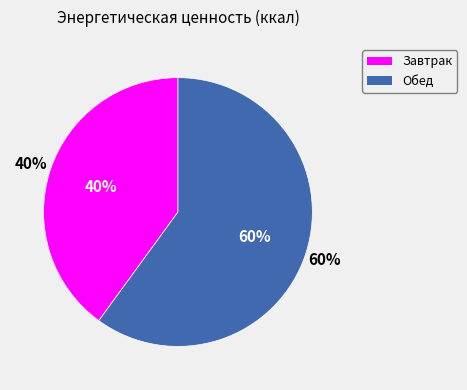

What is the ratio of the value at Завтрак to the value at Обед?

0.7